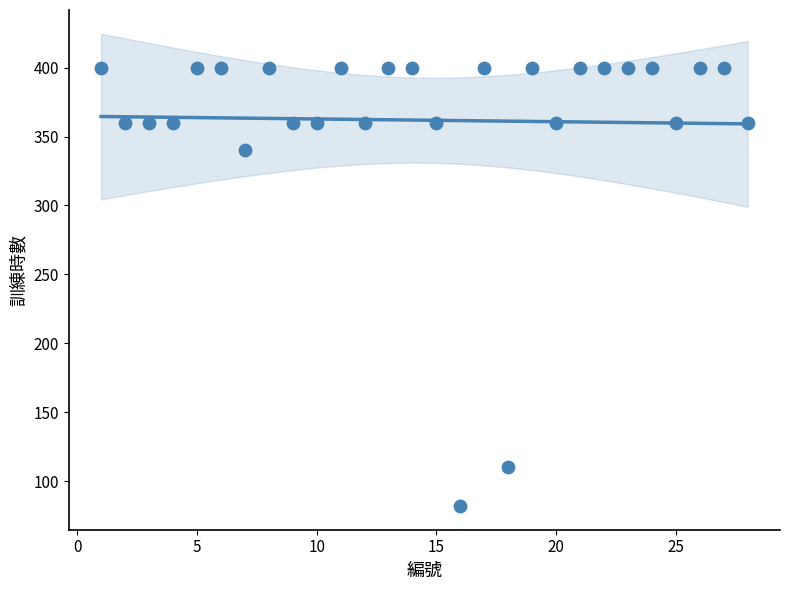

What Y value in the scatter plot is closest to 241?

340